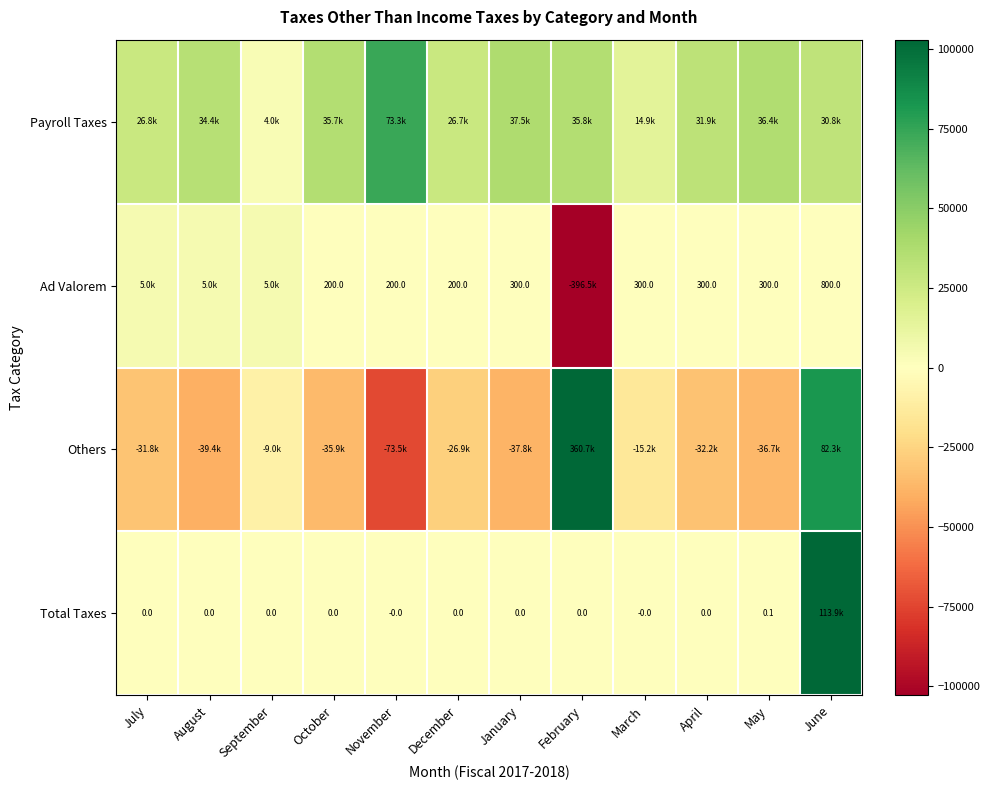

Which series changed the most between August and February?

Ad Valorem